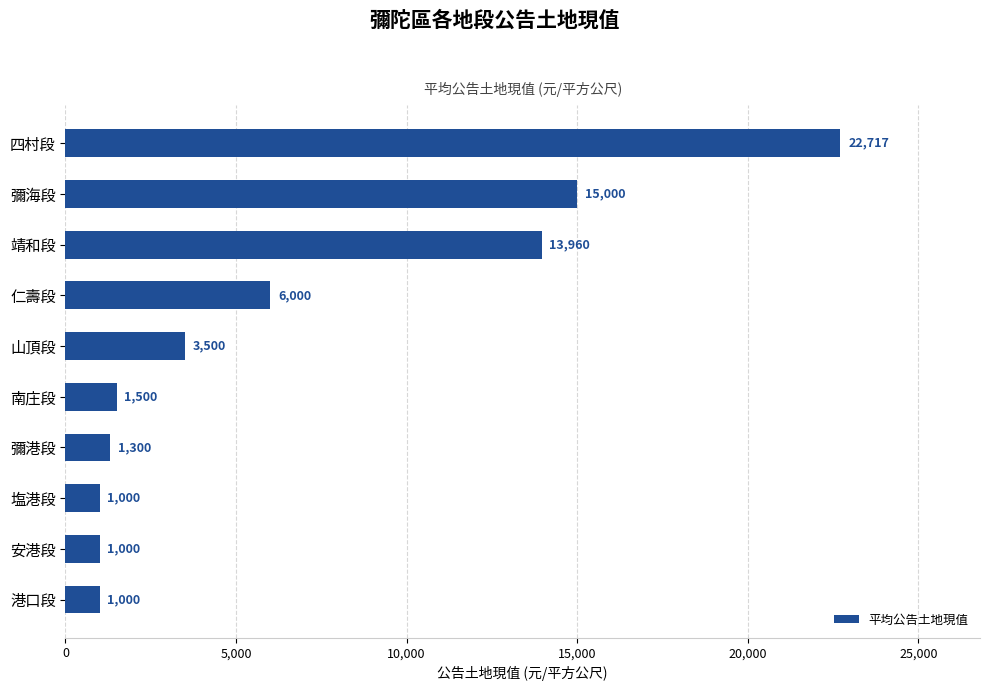

What is the change in value from 彌港段 to 靖和段?

+12660